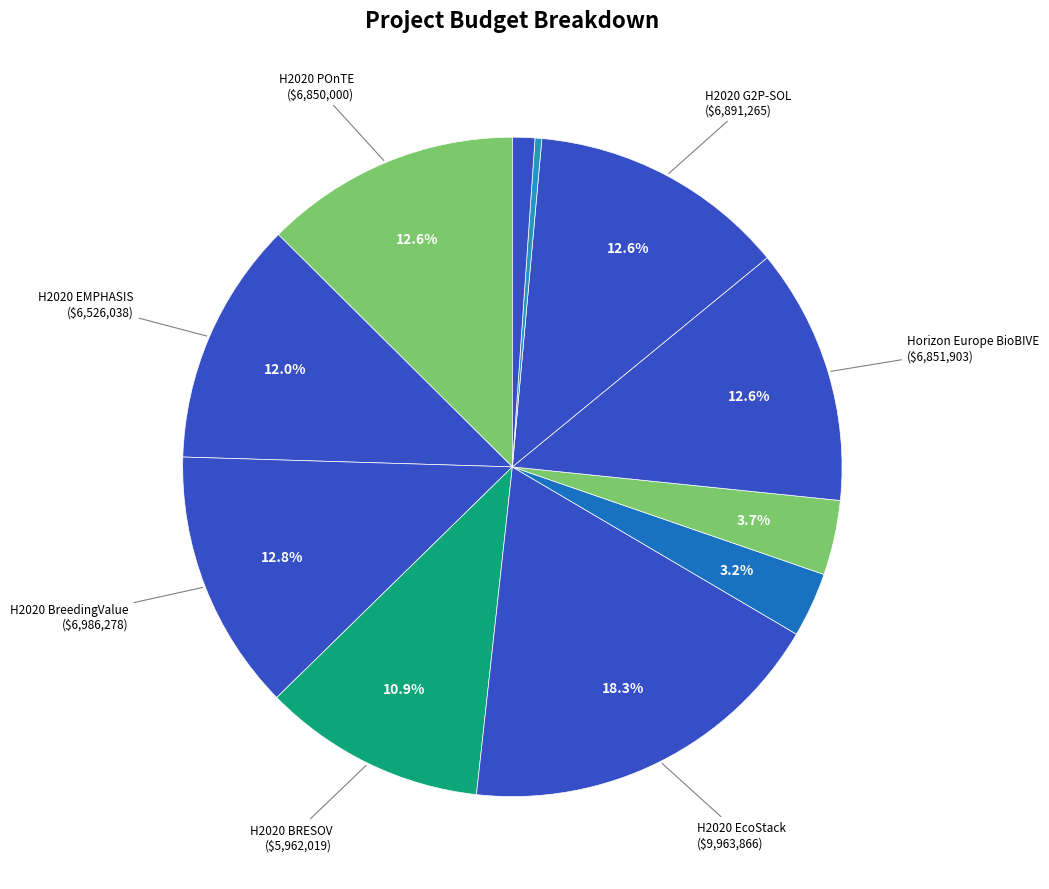

Count the number of slices in the pie.

11